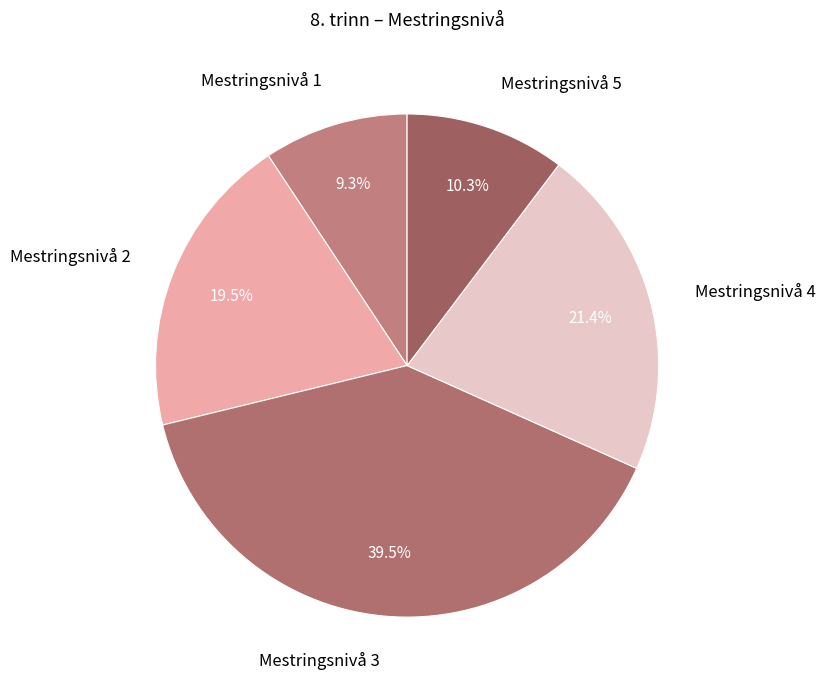

Which slice is the smallest?

Mestringsnivå 1